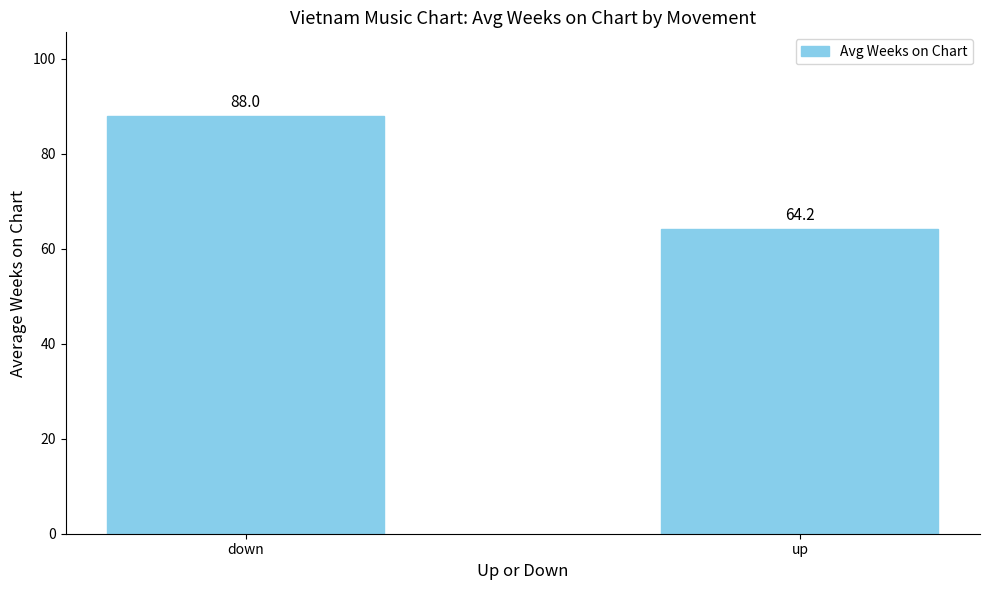

List the labels in order of value, smallest first.

up, down